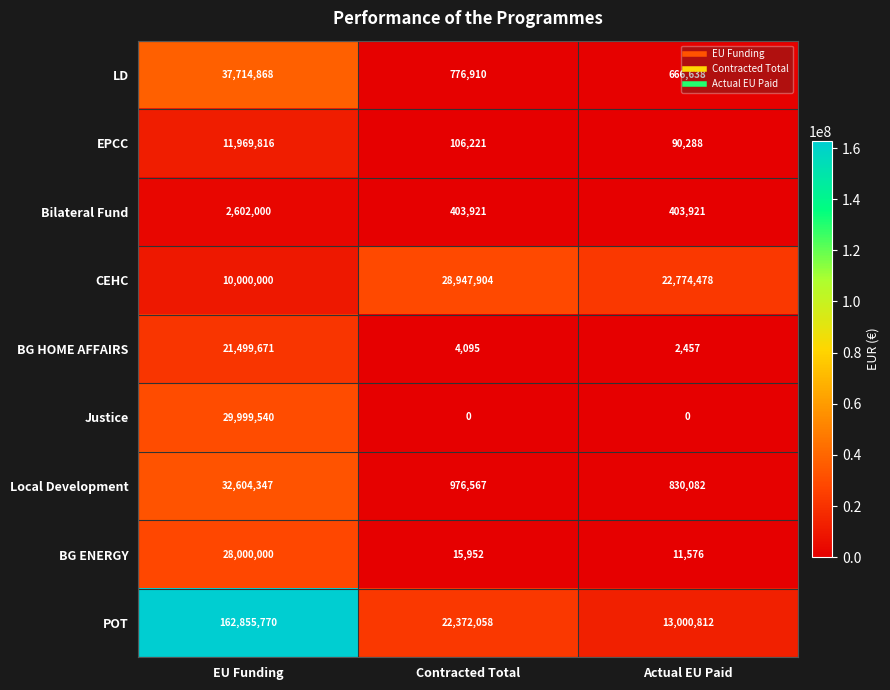

At how many categories does at least one series exceed 77888618?

1